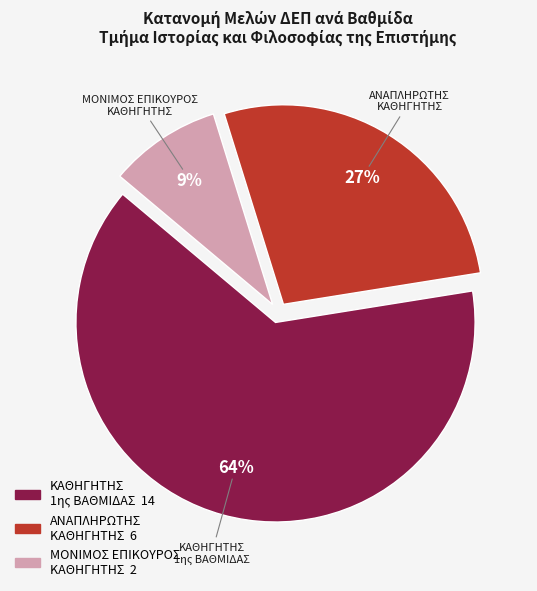

True or false: ΜΟΝΙΜΟΣ ΕΠΙΚΟΥΡΟΣ ΚΑΘΗΓΗΤΗΣ accounts for 1% of the total.

False